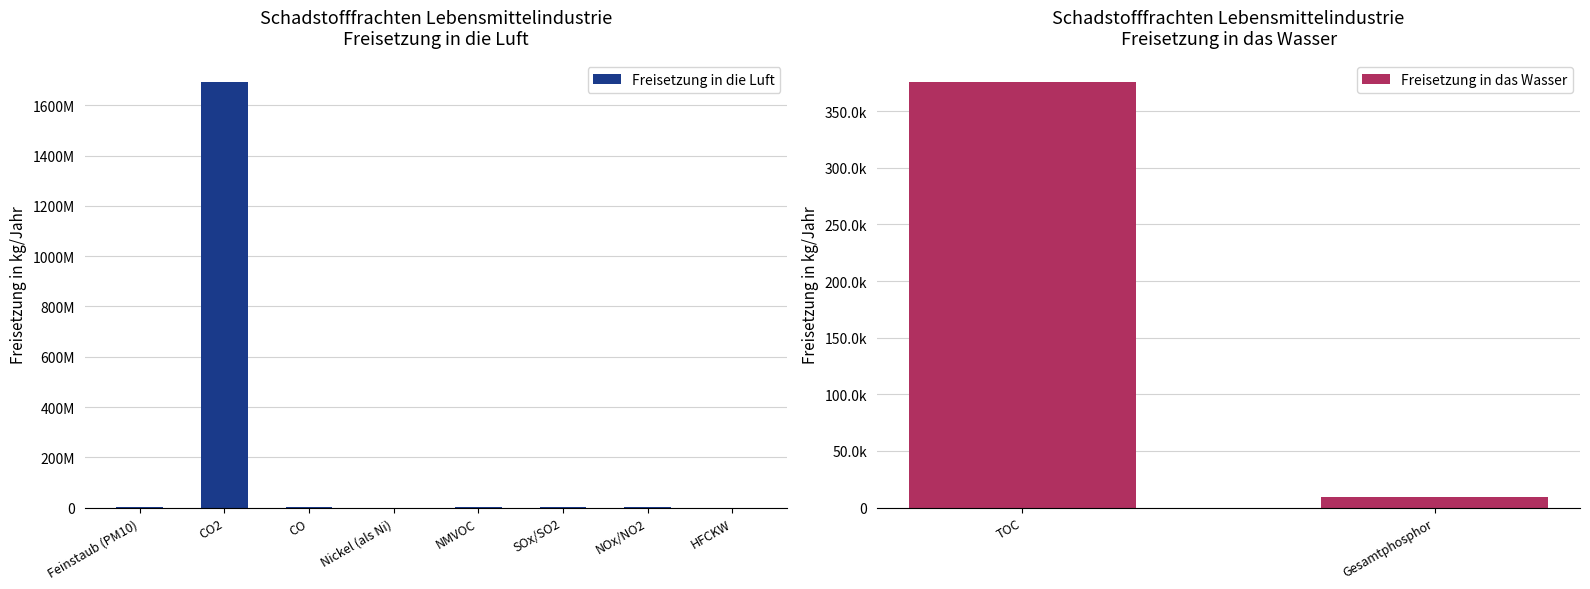

Which series has the largest range (max minus min)?

Freisetzung in die Luft